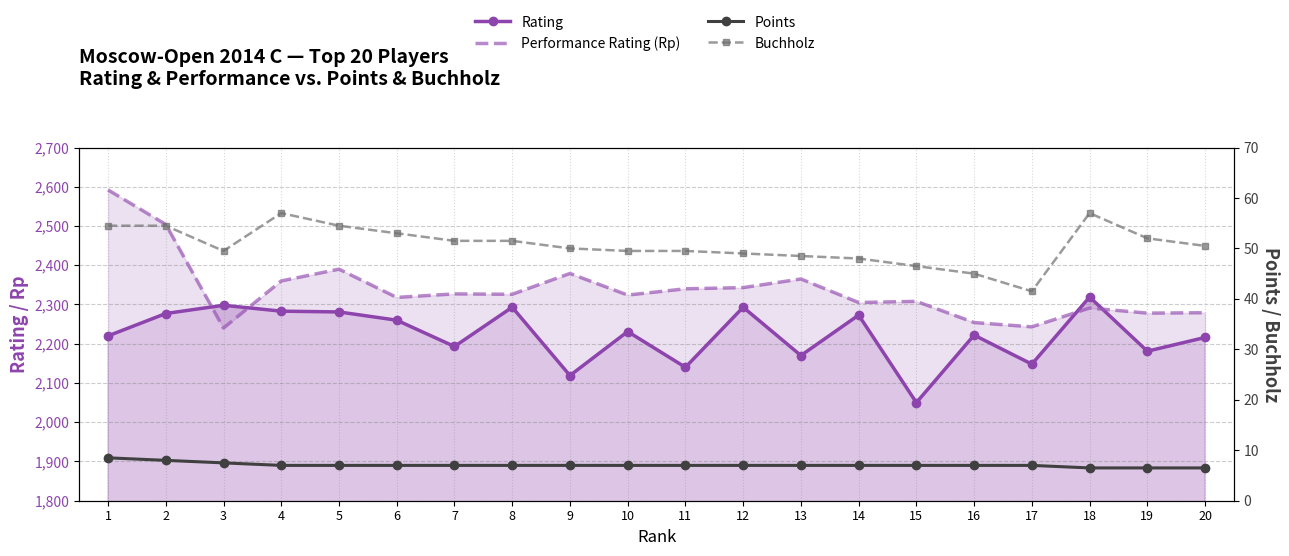

Where is the first local maximum for Buchholz?

4